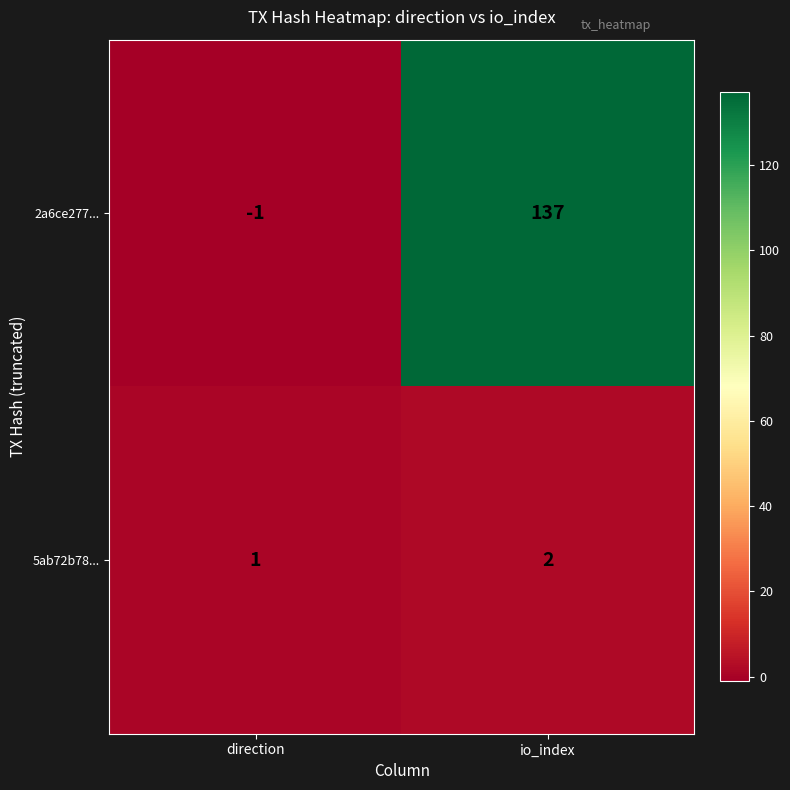

What is the highest value of the 2a6ce277... series?

137